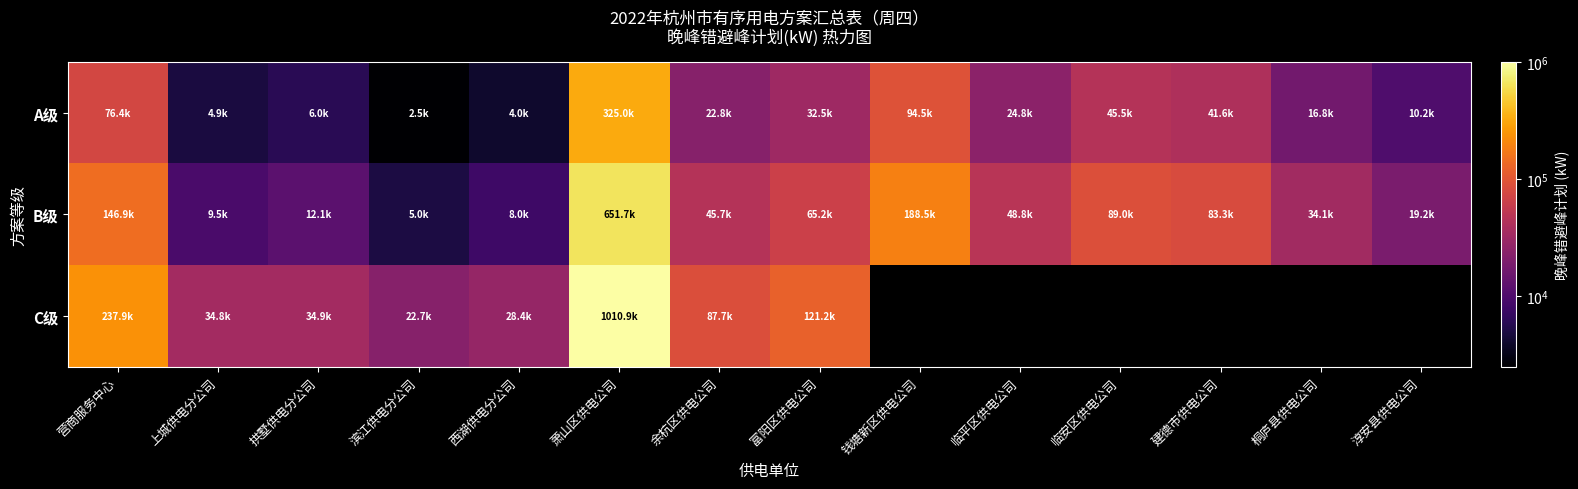

What is the total value across all series at 萧山区供电公司?

1987566.8